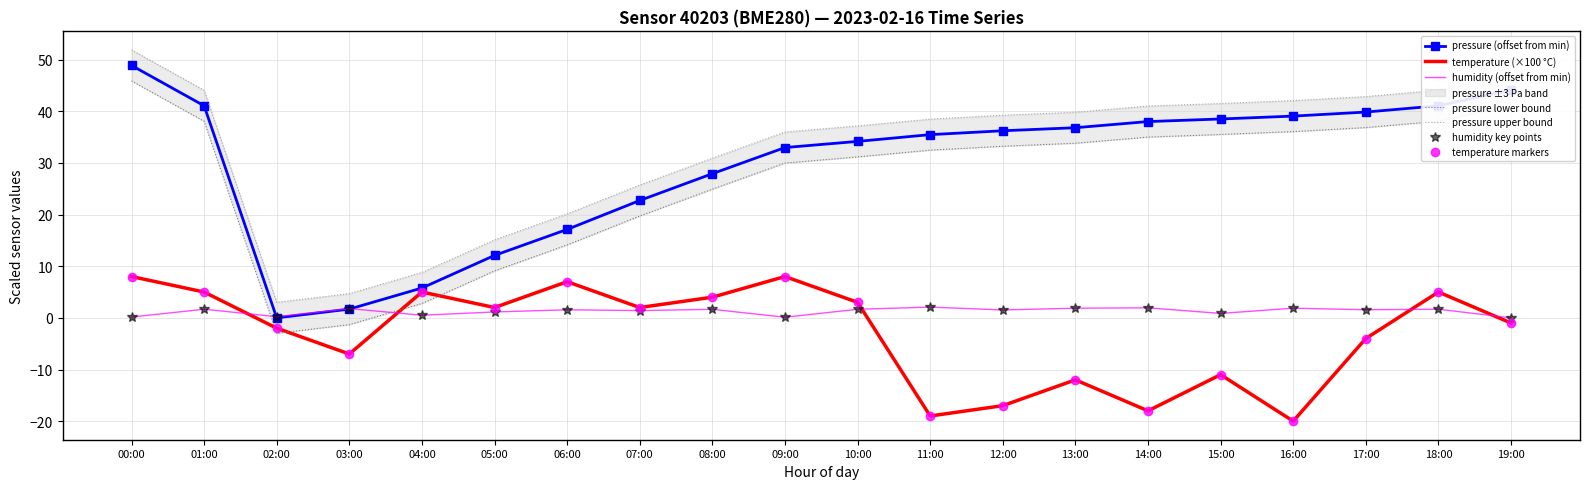

Where does the humidity series first go above 1?

01:00